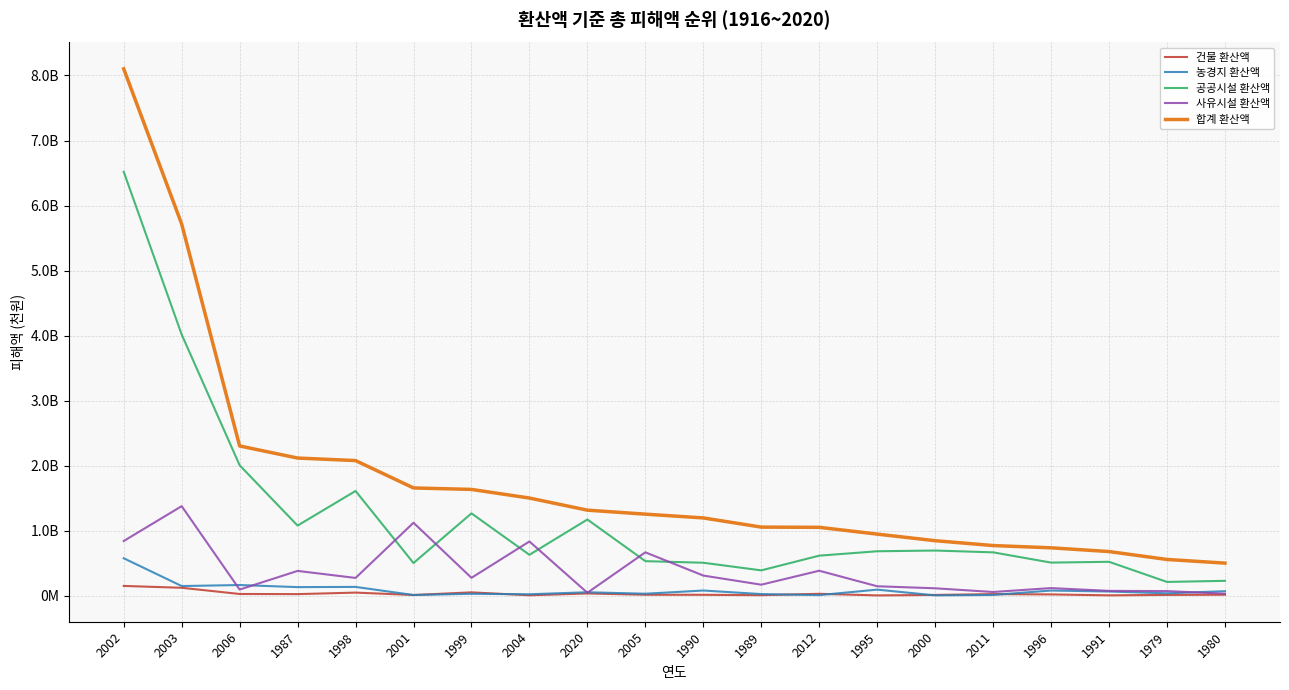

After their last crossing, which series has the higher values: 사유시설 환산액 or 공공시설 환산액?

공공시설 환산액